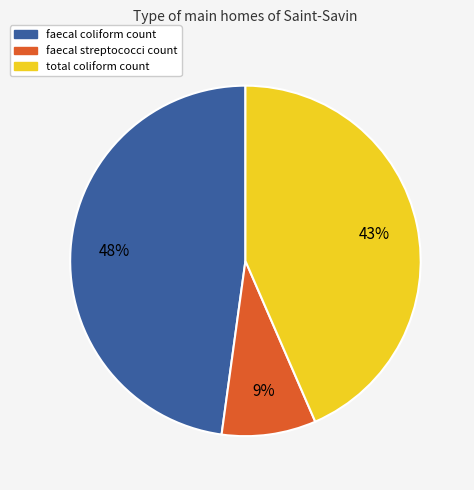

Count the number of slices in the pie.

3